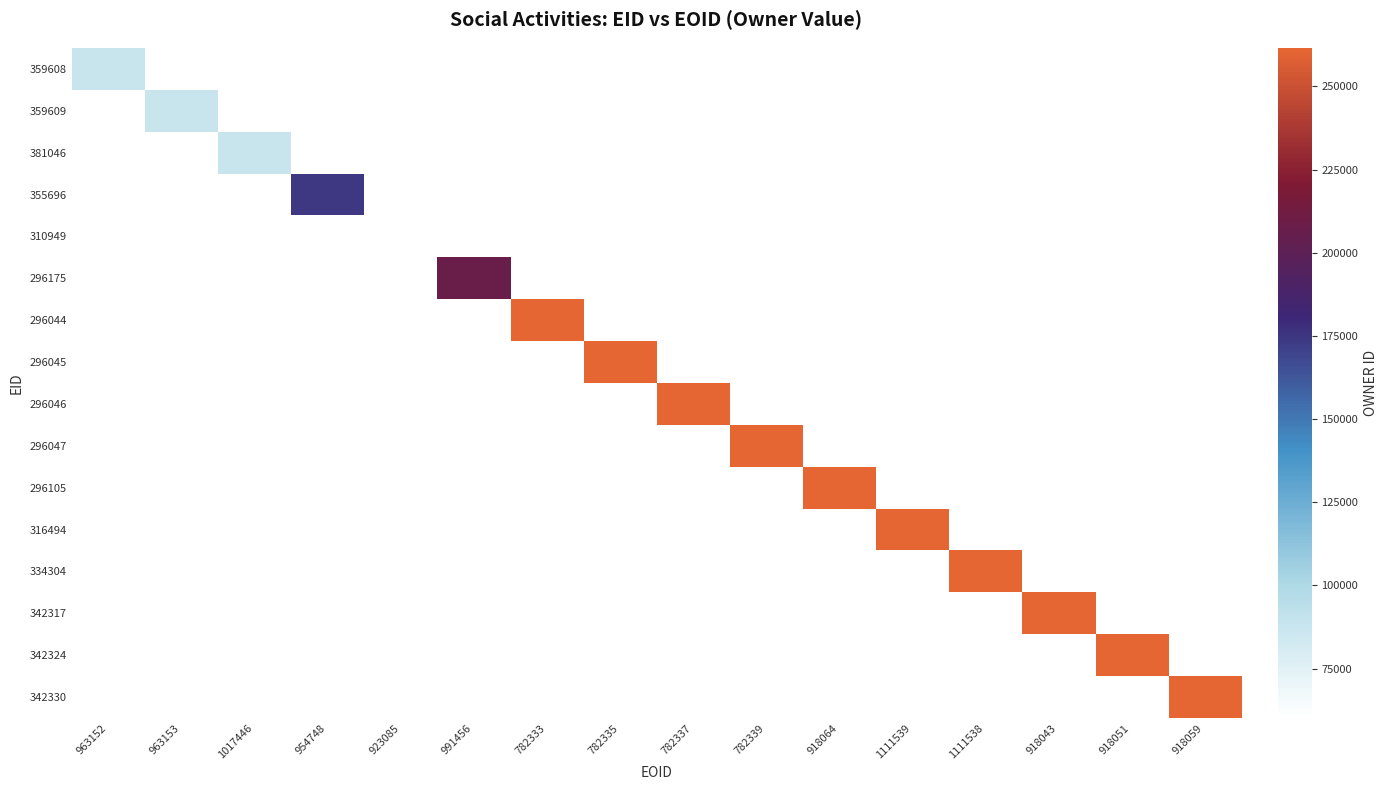

At how many categories does at least one series exceed 180474?

11